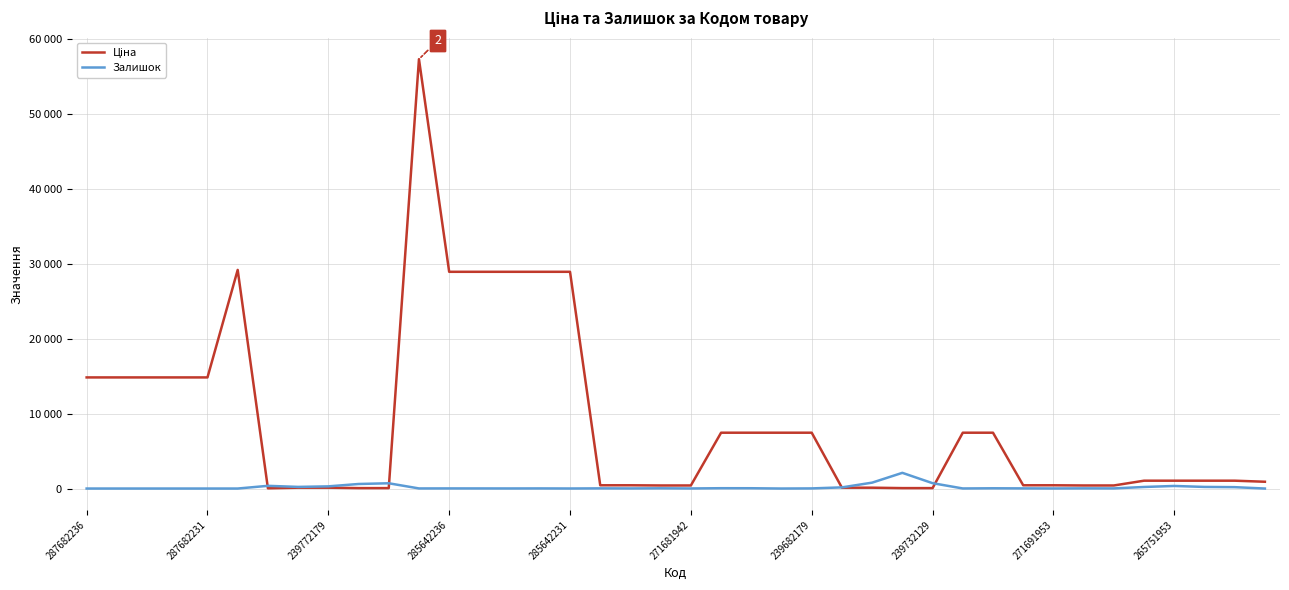

At how many categories does at least one series exceed 3191?

18